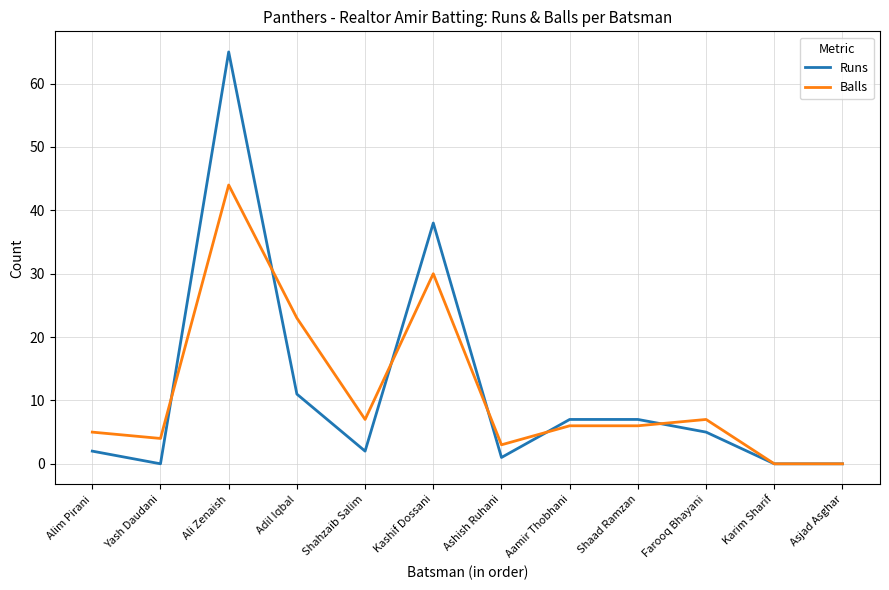

At Shaad Ramzan, list the series in order from largest to smallest.

Runs, Balls